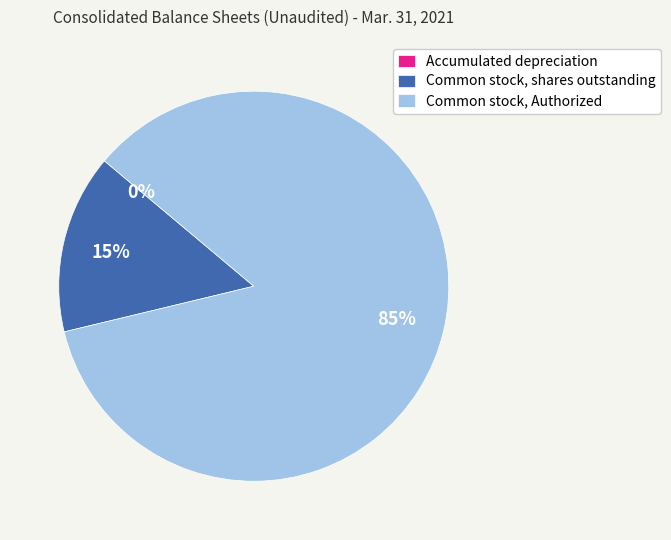

The Common stock, shares outstanding slice represents 15% of the pie. True or false?

True